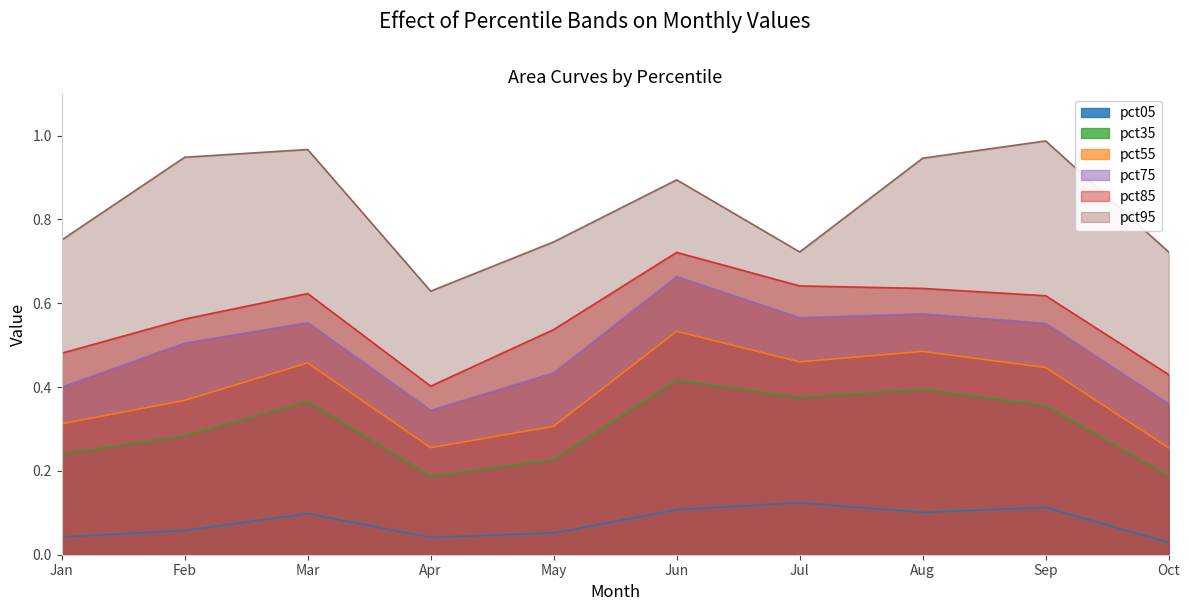

The value of pct55 at Oct is 0.3. True or false?

True